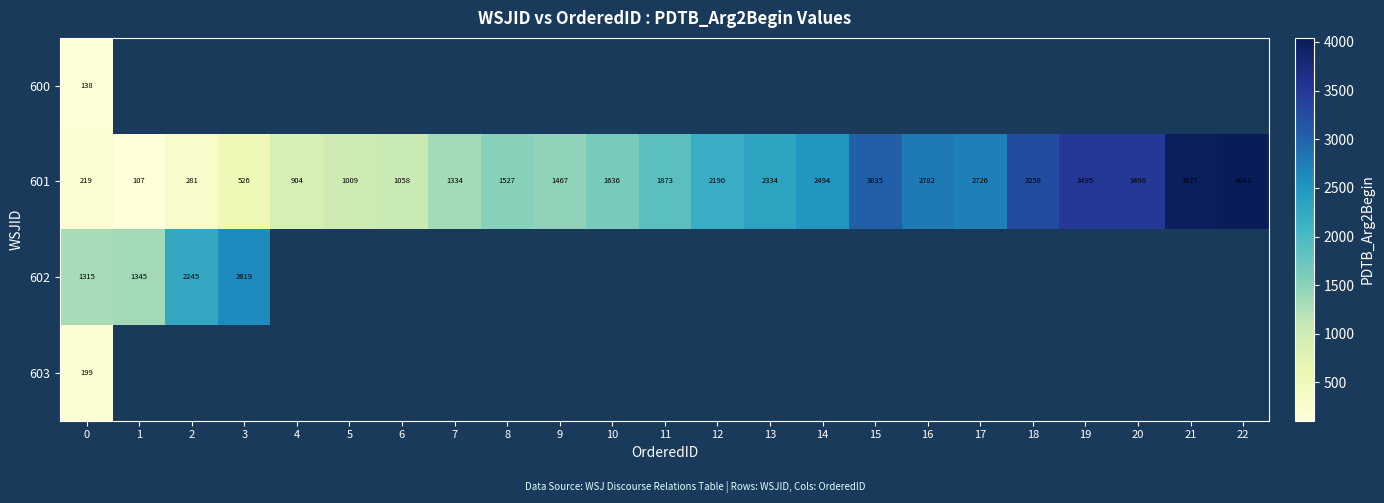

At which category does the chart reach its minimum across all series?

1